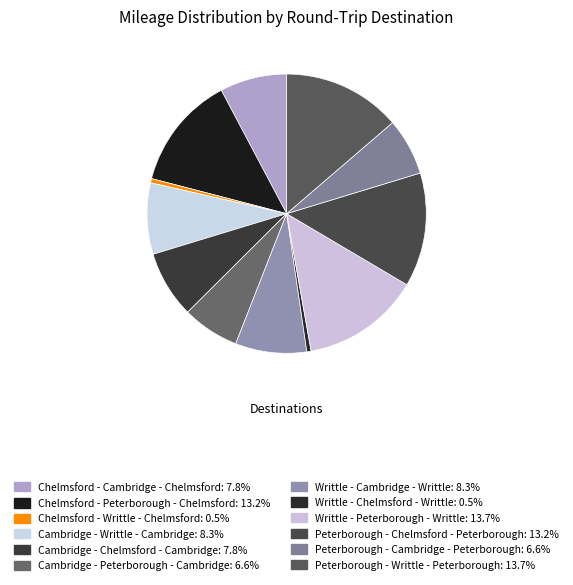

How many segments does this pie chart have?

12